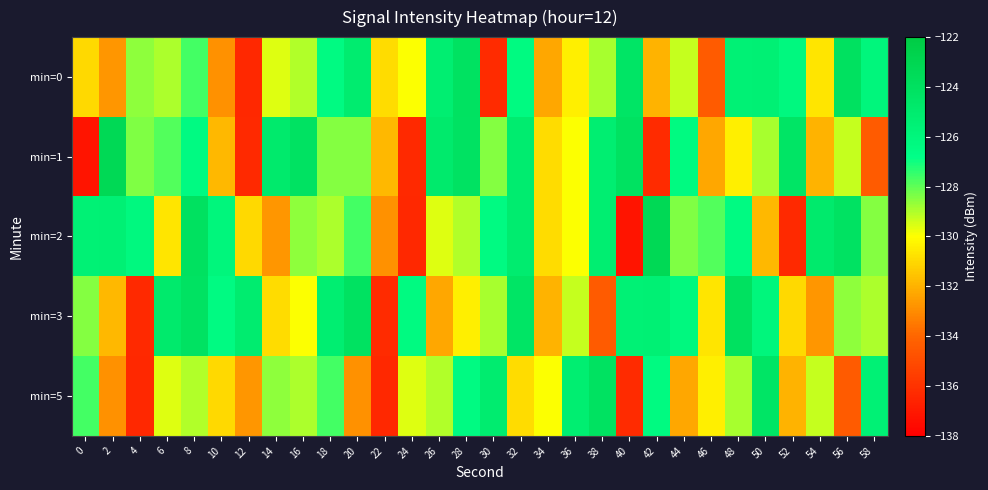

What is the greatest value displayed?

-123.3